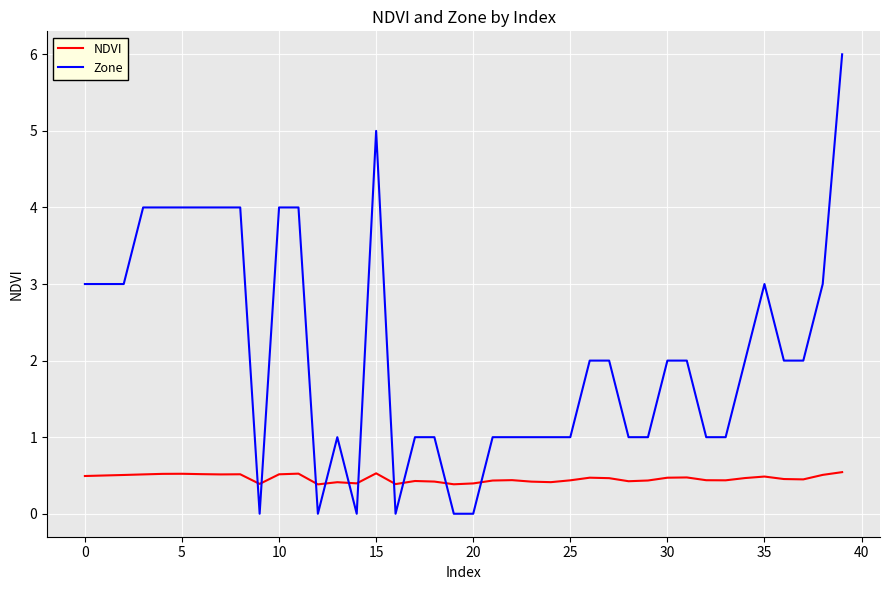

What is the difference between the maximum and minimum values in the Zone series?

6.0